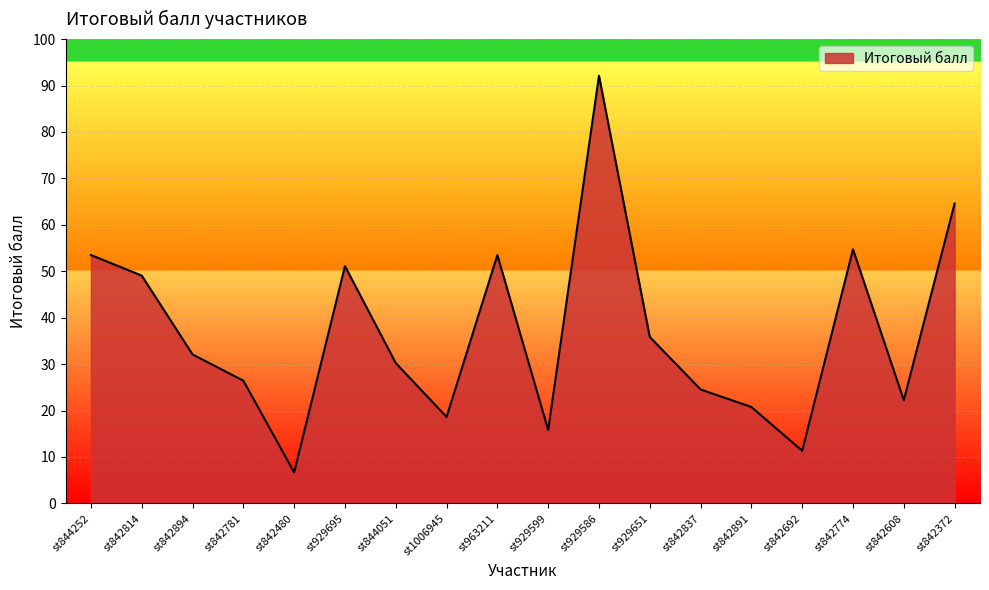

Reading left to right, extract all data points from this chart.

53.5	49.1	32.1	26.4	6.7	51.1	30.2	18.6	53.5	15.8	92.1	35.9	24.5	20.8	11.3	54.7	22.2	64.6